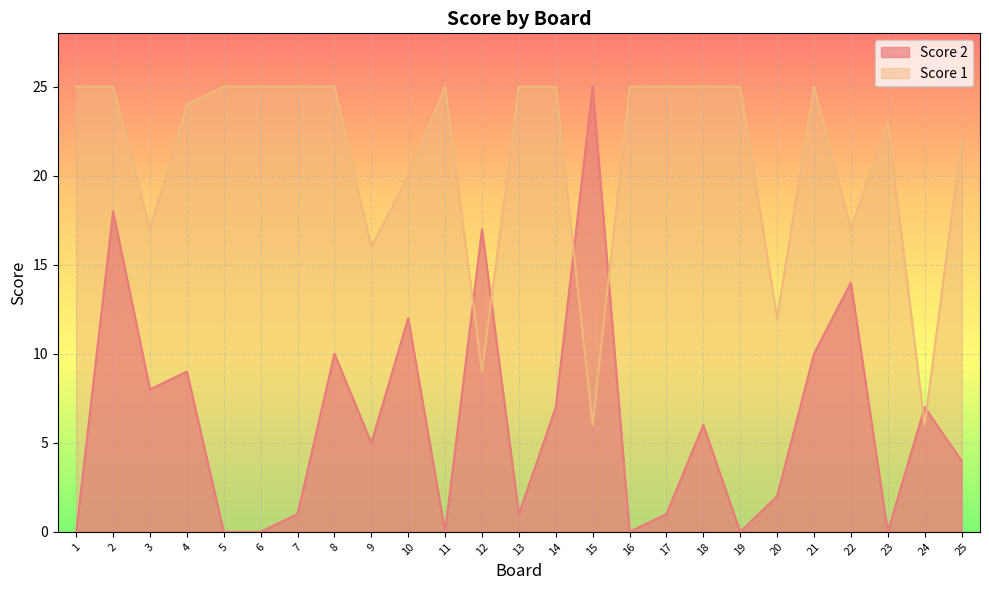

What is the value of the Score 2 point at the 4th from the left?

9